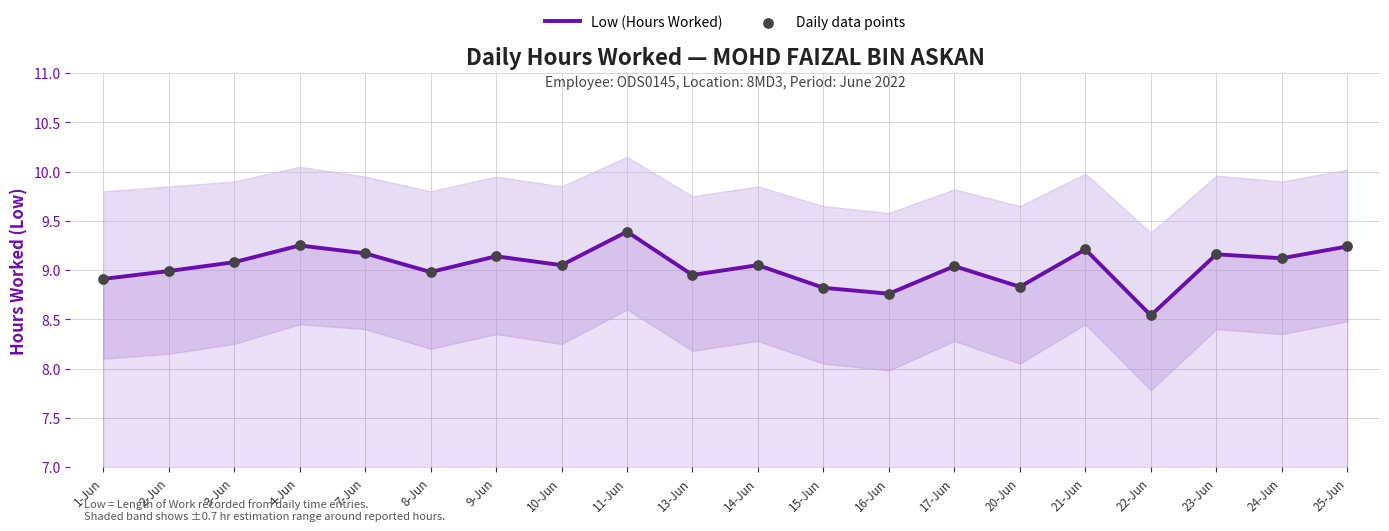

What are all the series names shown in the legend?

Low (Hours Worked), Daily data points